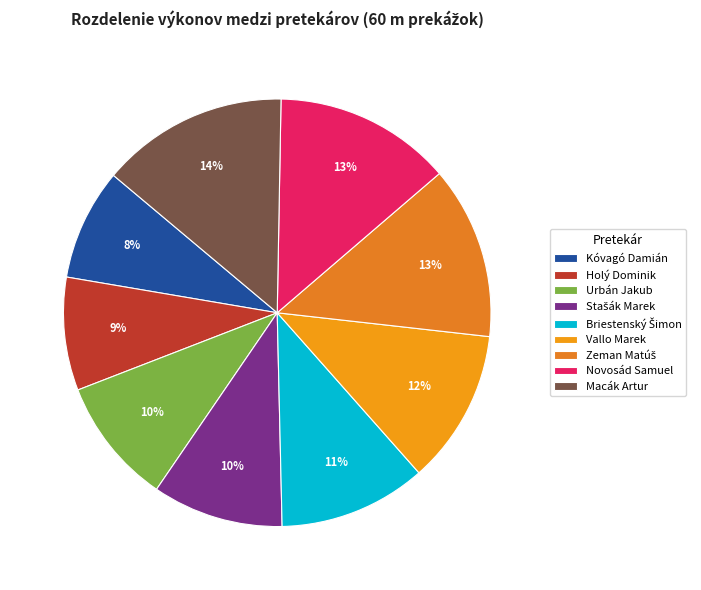

How many slices are in this pie chart?

9